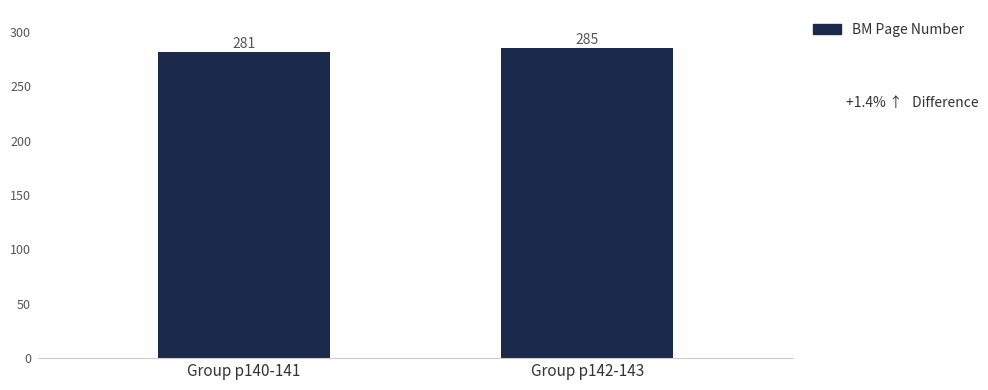

What is the smallest value displayed?

281